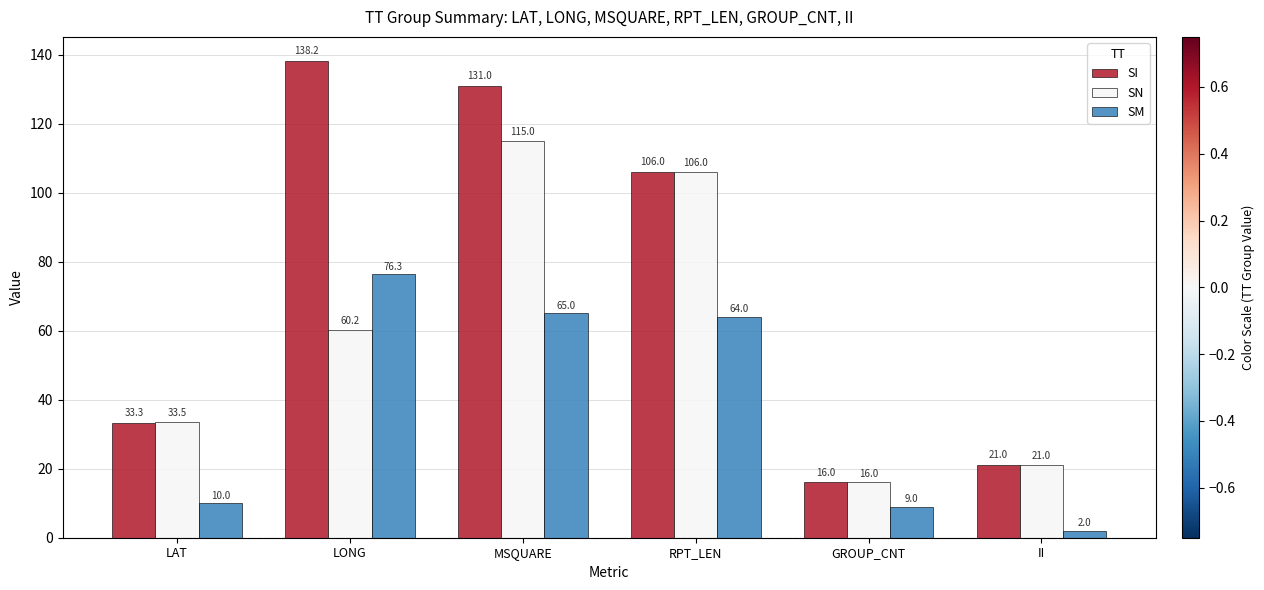

Which label corresponds to the largest value in the chart?

LONG